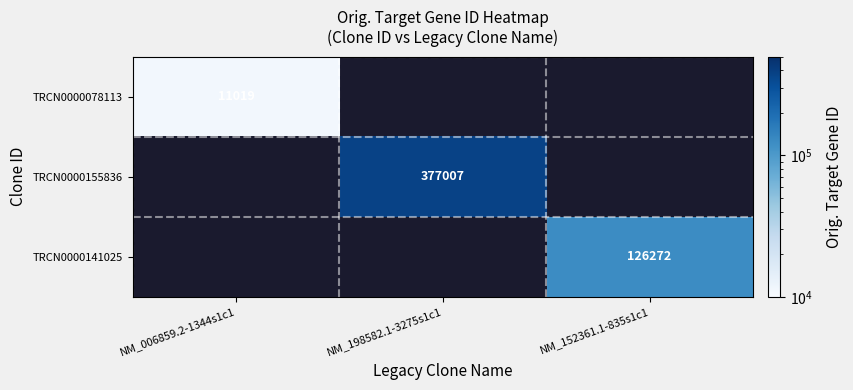

Is it true that TRCN0000078113 equals 15879 at NM_006859.2-1344s1c1?

False